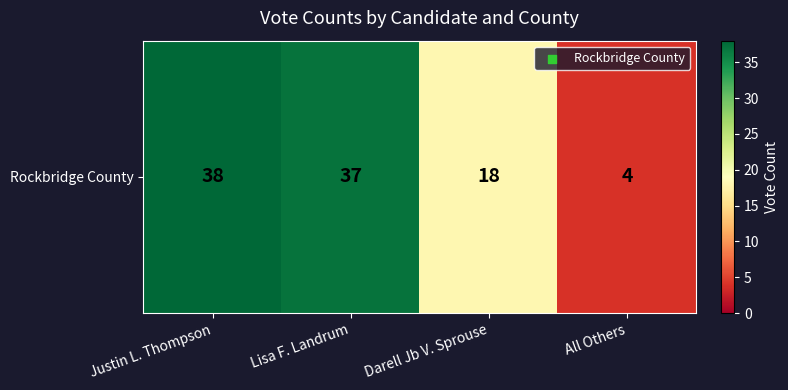

Rank the categories by value from lowest to highest.

All Others, Darell Jb V. Sprouse, Lisa F. Landrum, Justin L. Thompson